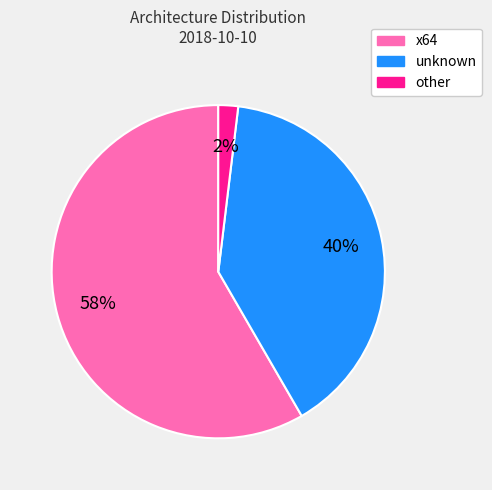

Is the sum of other and unknown greater than half?

No